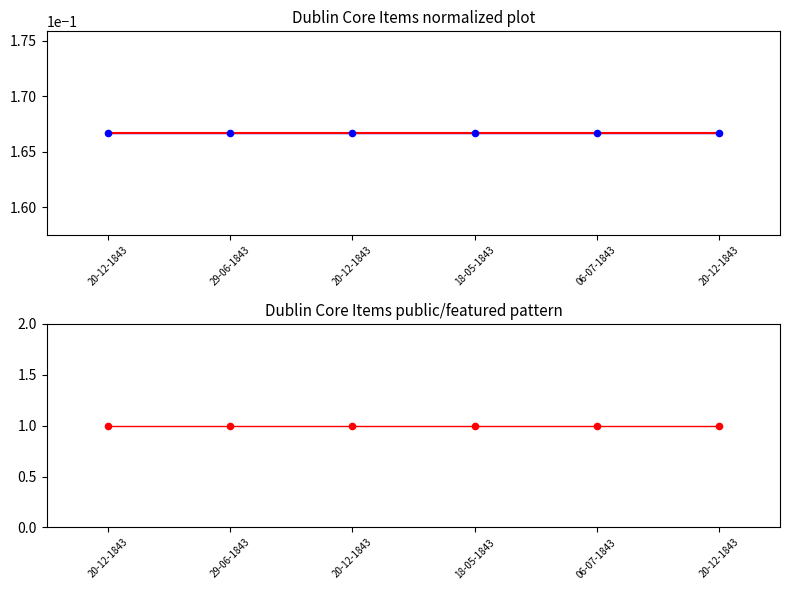

Which series has the largest total across all categories?

public